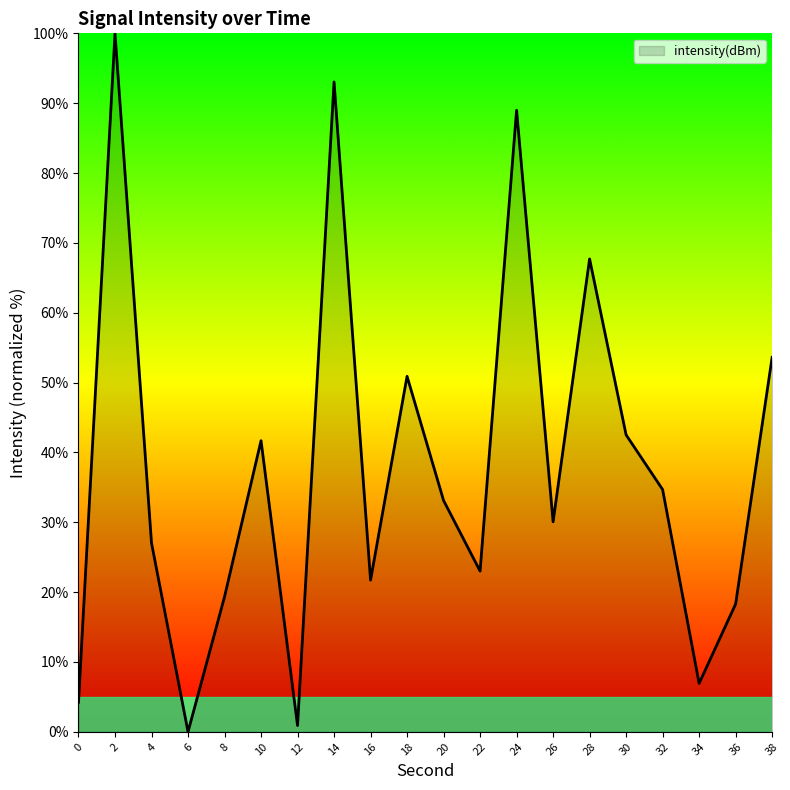

Read the value at 34.

6.9